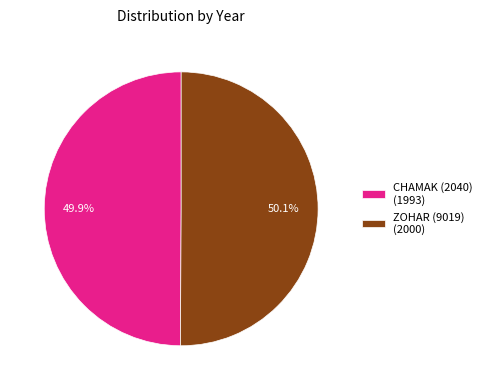

What is the ratio of the value at CHAMAK (2040) (1993) to the value at ZOHAR (9019) (2000)?

1.0